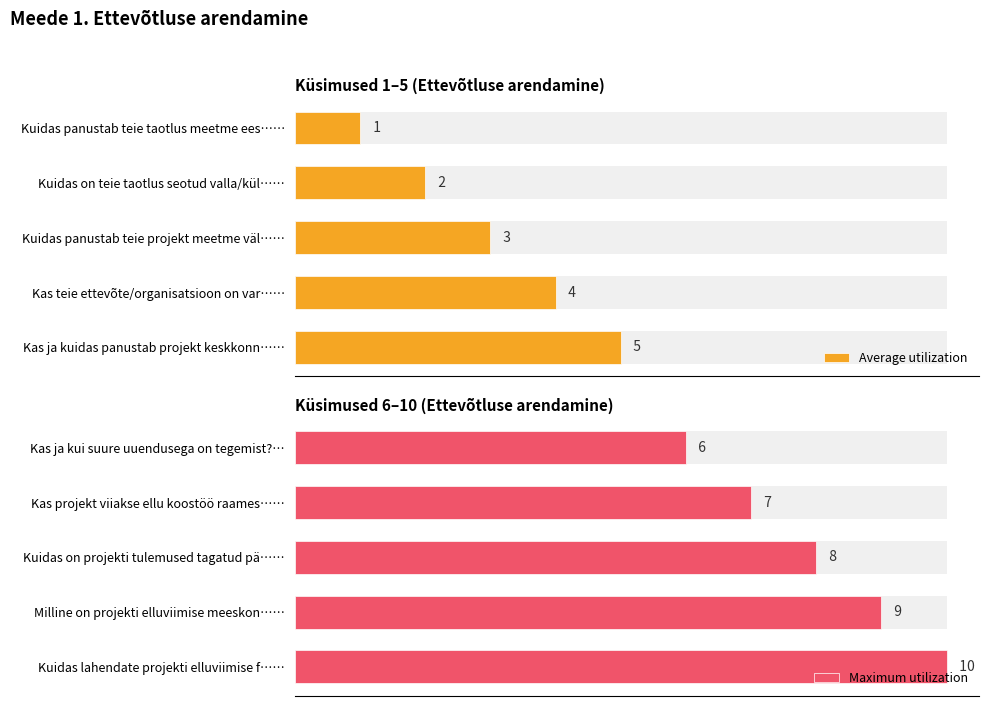

List the series in order of their peak value, lowest first.

Average utilization, Maximum utilization